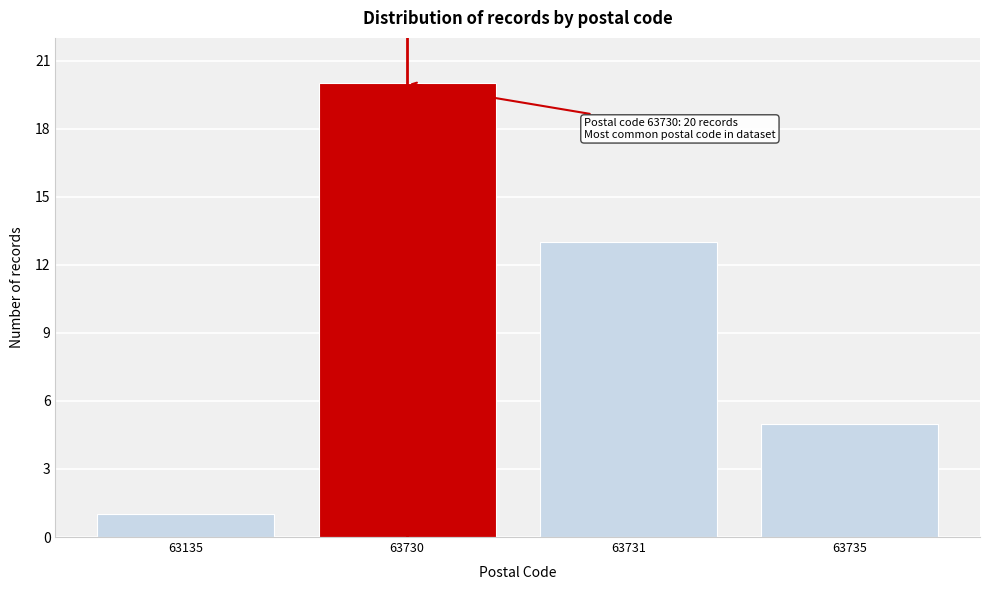

Reading left to right, what are all the values shown in this chart?

63135=1	63730=20	63731=13	63735=5